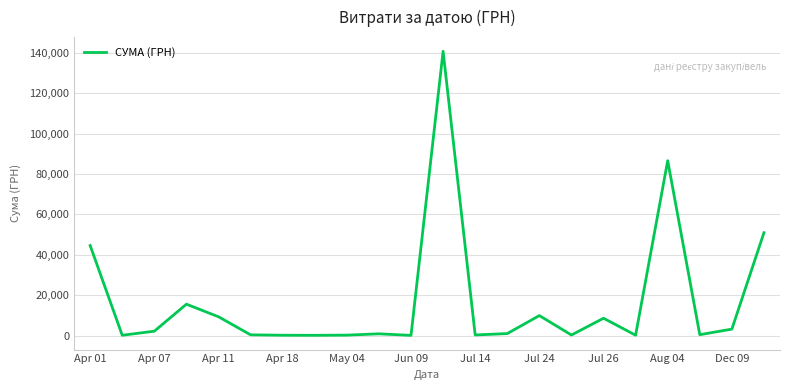

What is the maximum value shown in the chart?

140706.2